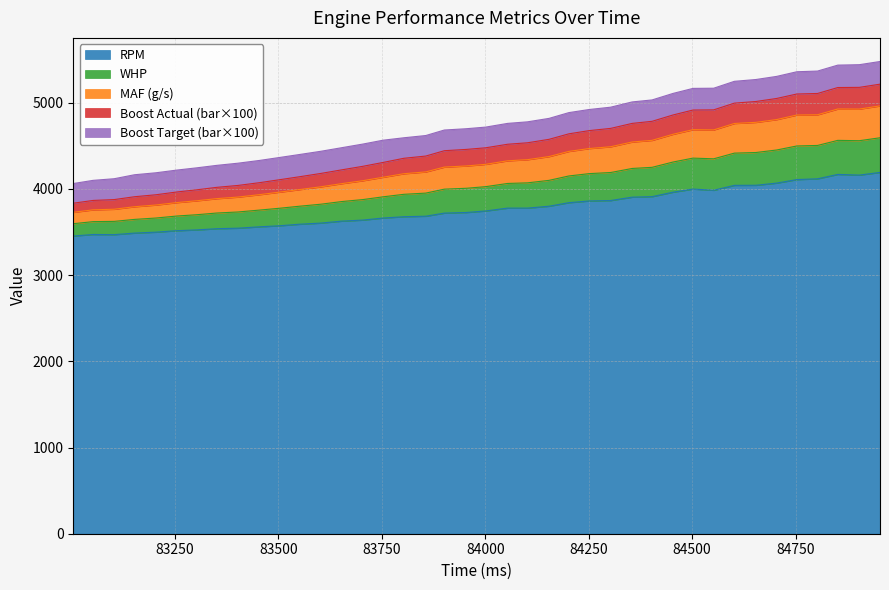

Is it true that maf_grams_sec equals 7425 at 3?

False